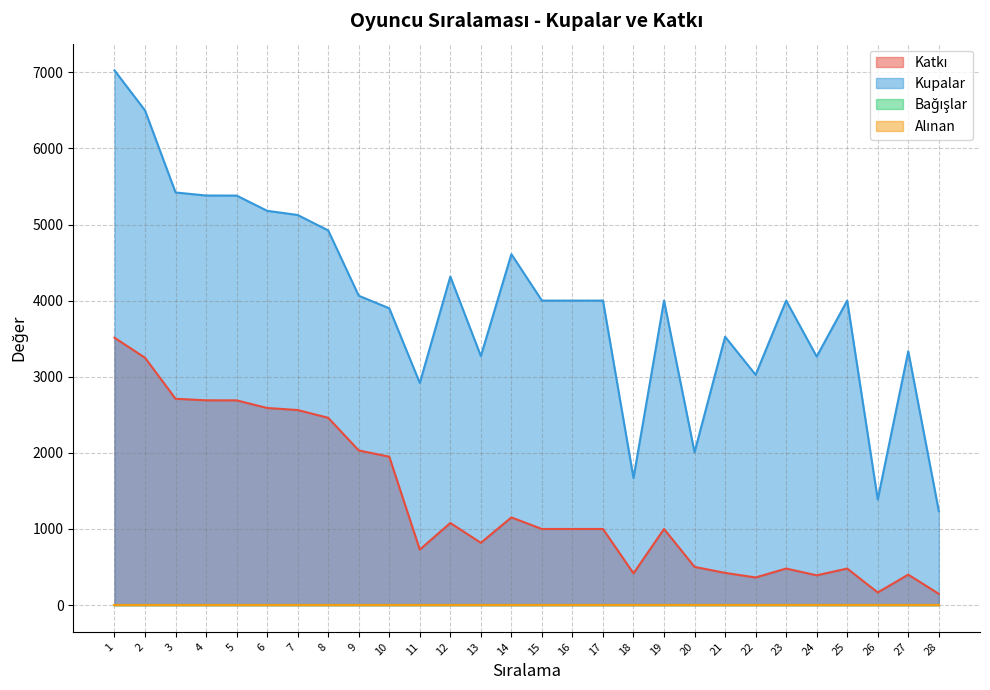

What is the sum of all Kupalar values?

111485